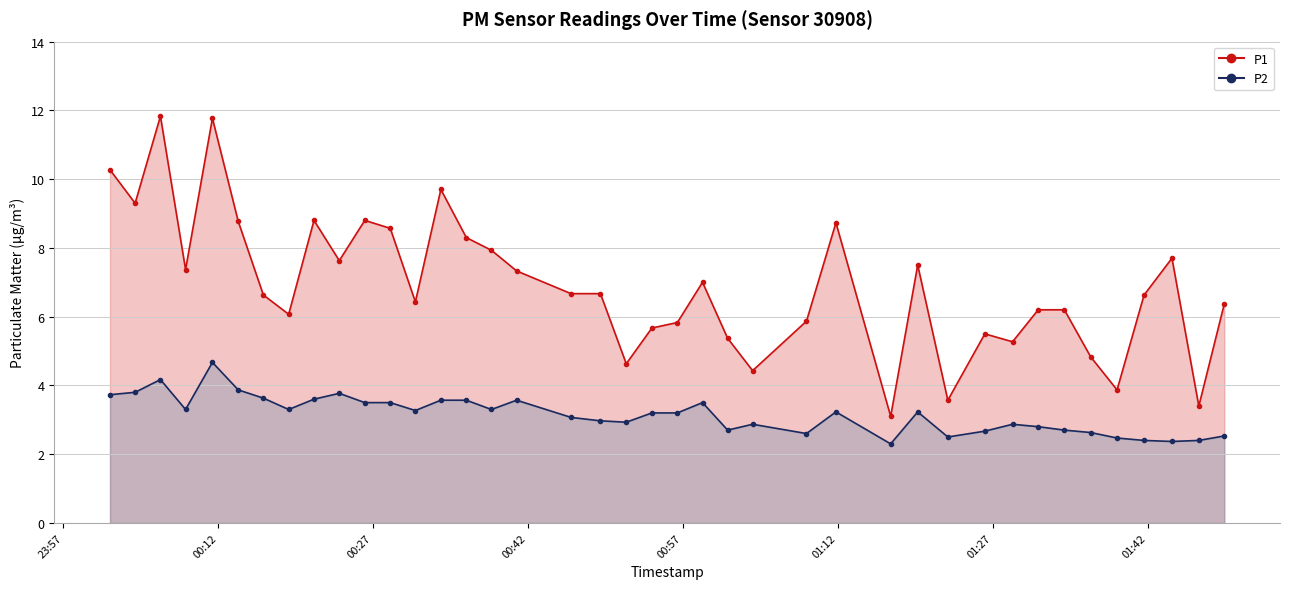

Reading left to right, extract all data points from this chart.

P1: 10.3	9.3	11.8	7.4	11.8	8.8	6.6	6.1	8.8	7.6	8.8	8.6	6.4	9.7	8.3	7.9	7.3	6.7	6.7	4.6	5.7	5.8	7.0	5.4	4.4	5.9	8.7	3.1	7.5	3.6	5.5	5.3	6.2	6.2	4.8	3.9	6.6	7.7	3.4	6.4
P2: 3.7	3.8	4.2	3.3	4.7	3.9	3.6	3.3	3.6	3.8	3.5	3.5	3.3	3.6	3.6	3.3	3.6	3.1	3.0	2.9	3.2	3.2	3.5	2.7	2.9	2.6	3.2	2.3	3.2	2.5	2.7	2.9	2.8	2.7	2.6	2.5	2.4	2.4	2.4	2.5